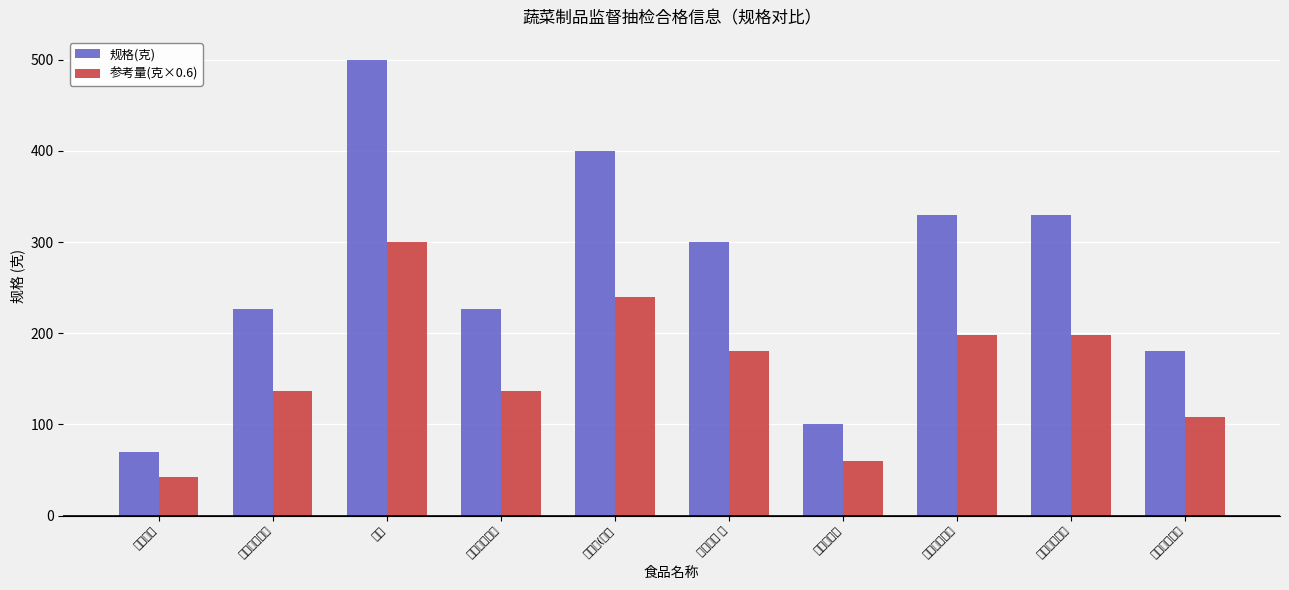

What is the sum of all 参考量(克×0.6) values?

1598.4